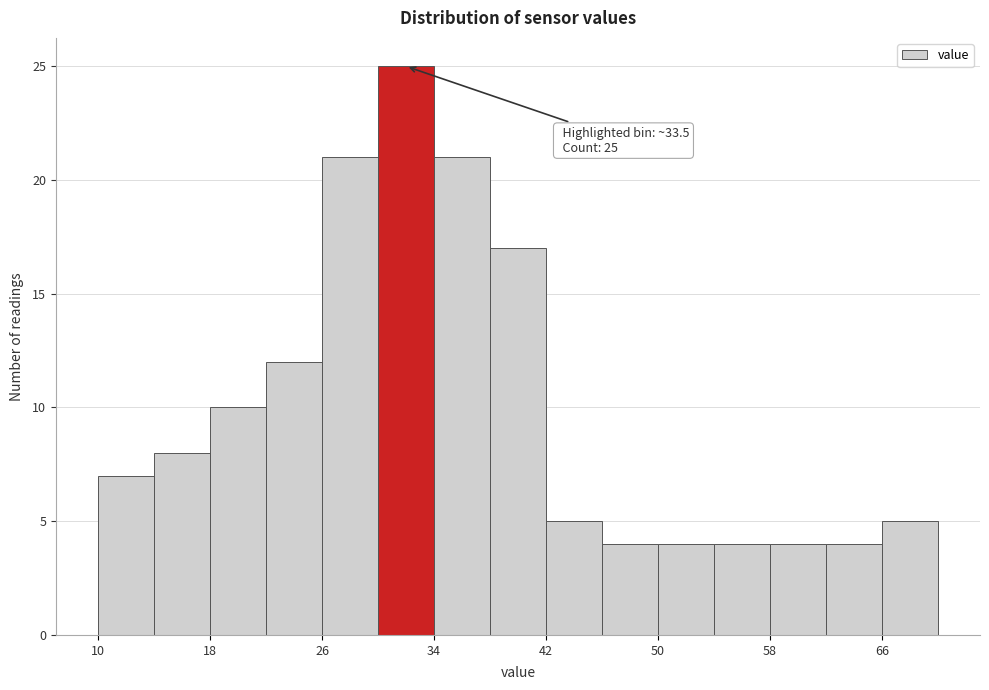

Over which range of the x-axis is the bar tallest?

30 to 34